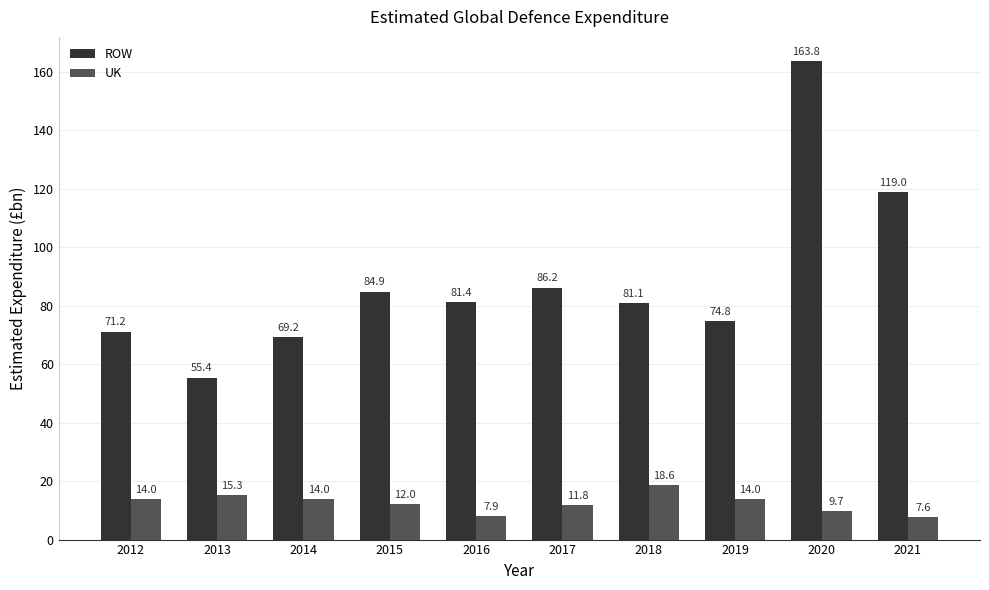

What is the value of the UK bar at the 1st from the left?

14.0